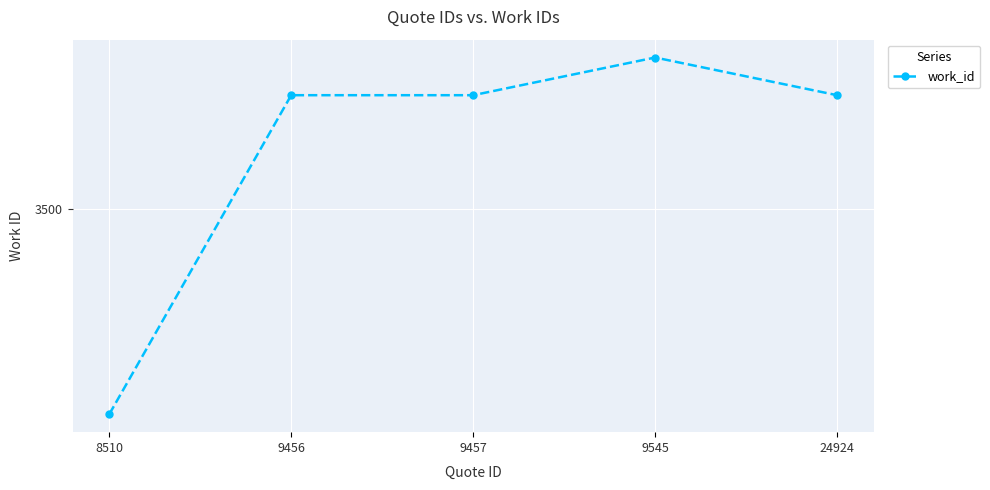

What value does the data have at 24924, to the nearest 50?

3650